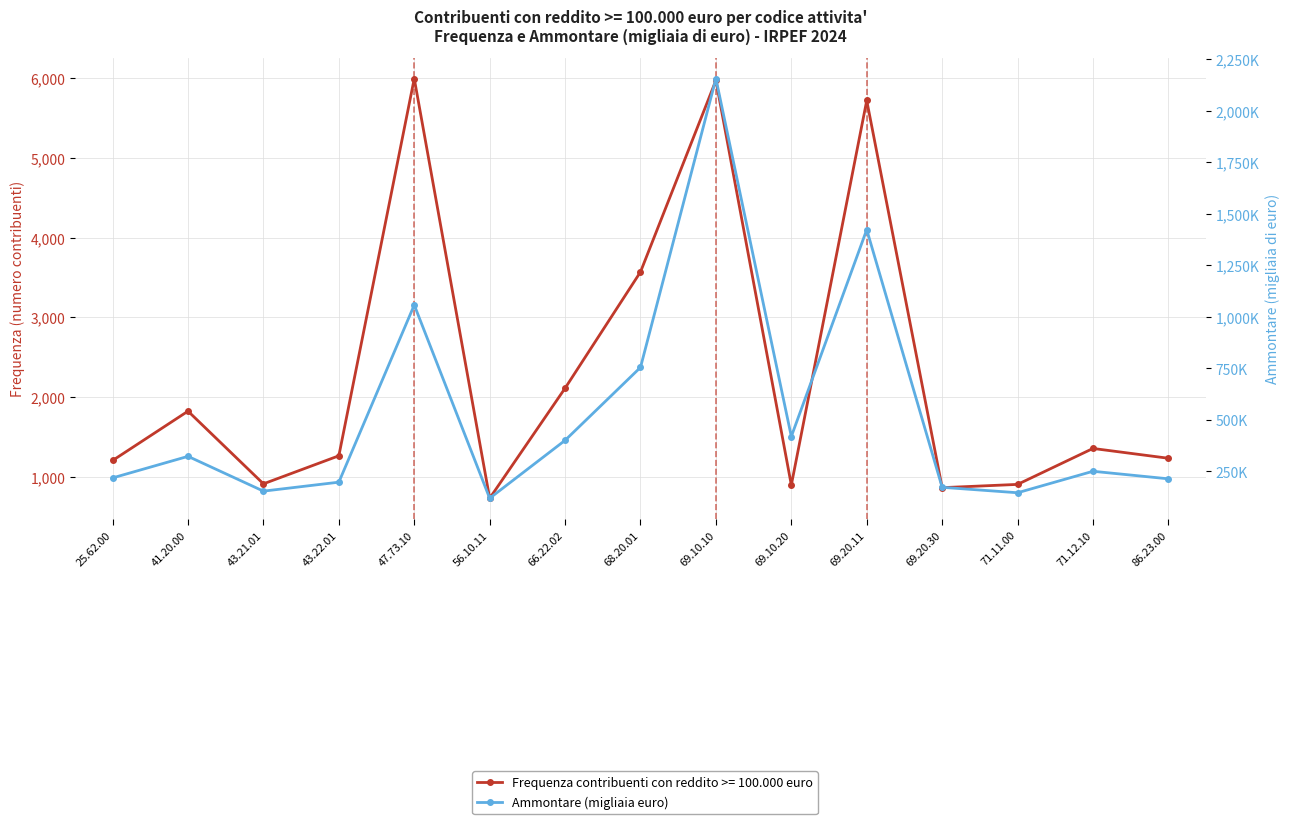

Reading right to left, extract all data points from this chart.

86.23.00=214412	71.12.10=251036	71.11.00=146881	69.20.30=173314	69.20.11=1422534	69.10.20=419618	69.10.10=2155185	68.20.01=754814	66.22.02=401041	56.10.11=120152	47.73.10=1057410	43.22.01=198170	43.21.01=154722	41.20.00=323384	25.62.00=218875